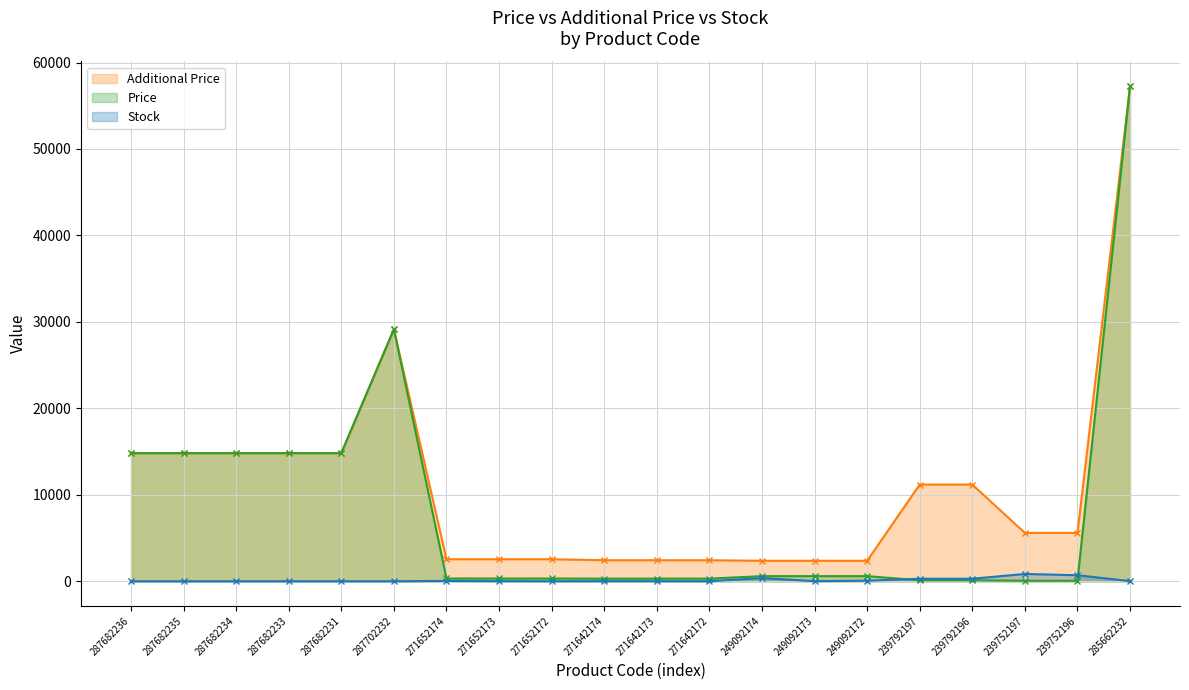

Which series has the largest total across all categories?

Additional Price